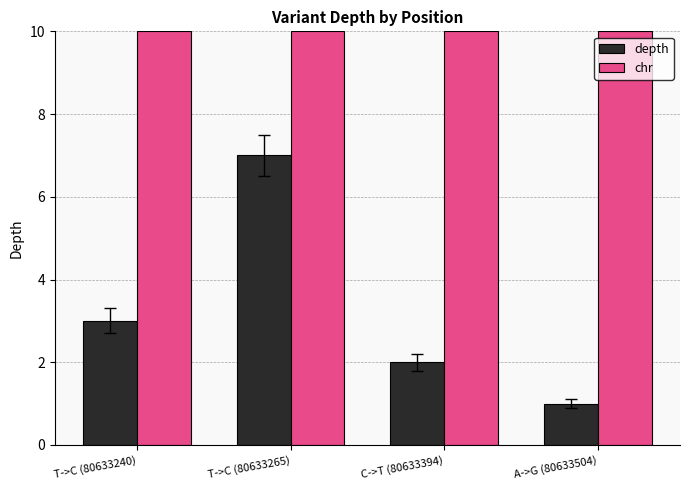

The depth series shows 1 at A->G (80633504). True or false?

True